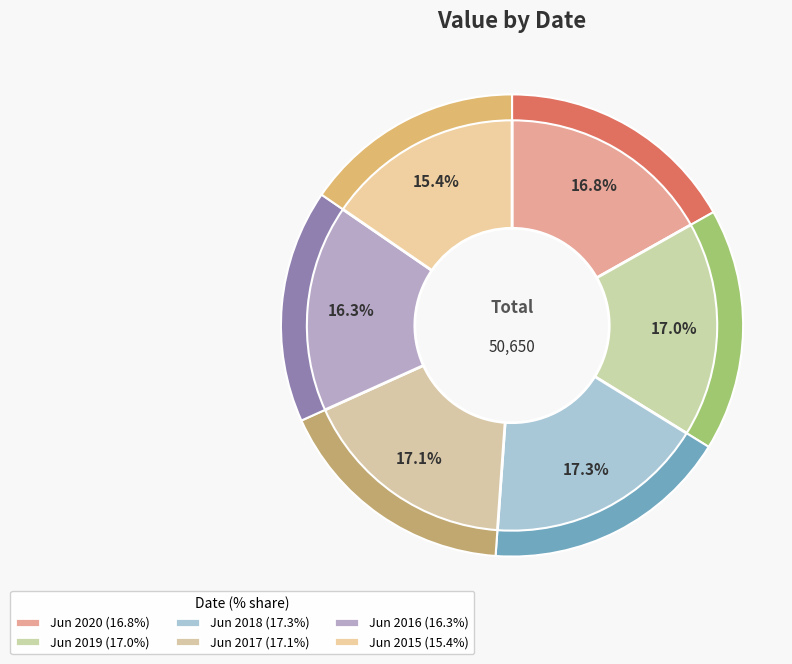

To the nearest percent, what percentage of the pie is Jun 2015?

15%